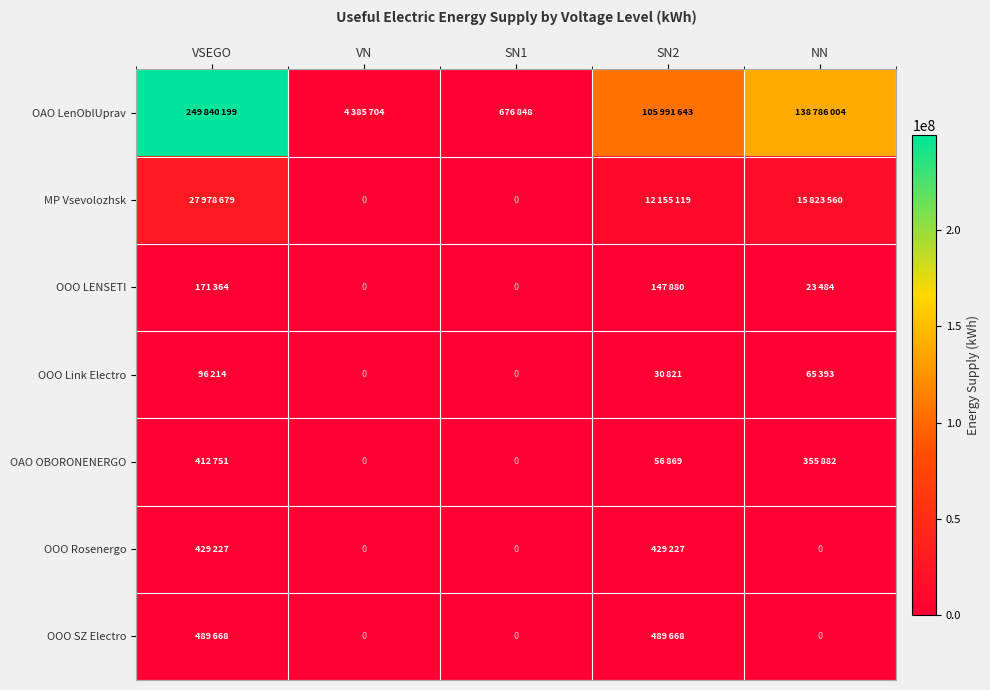

Which series changed the most between VSEGO and SN1?

OAO LenOblUprav